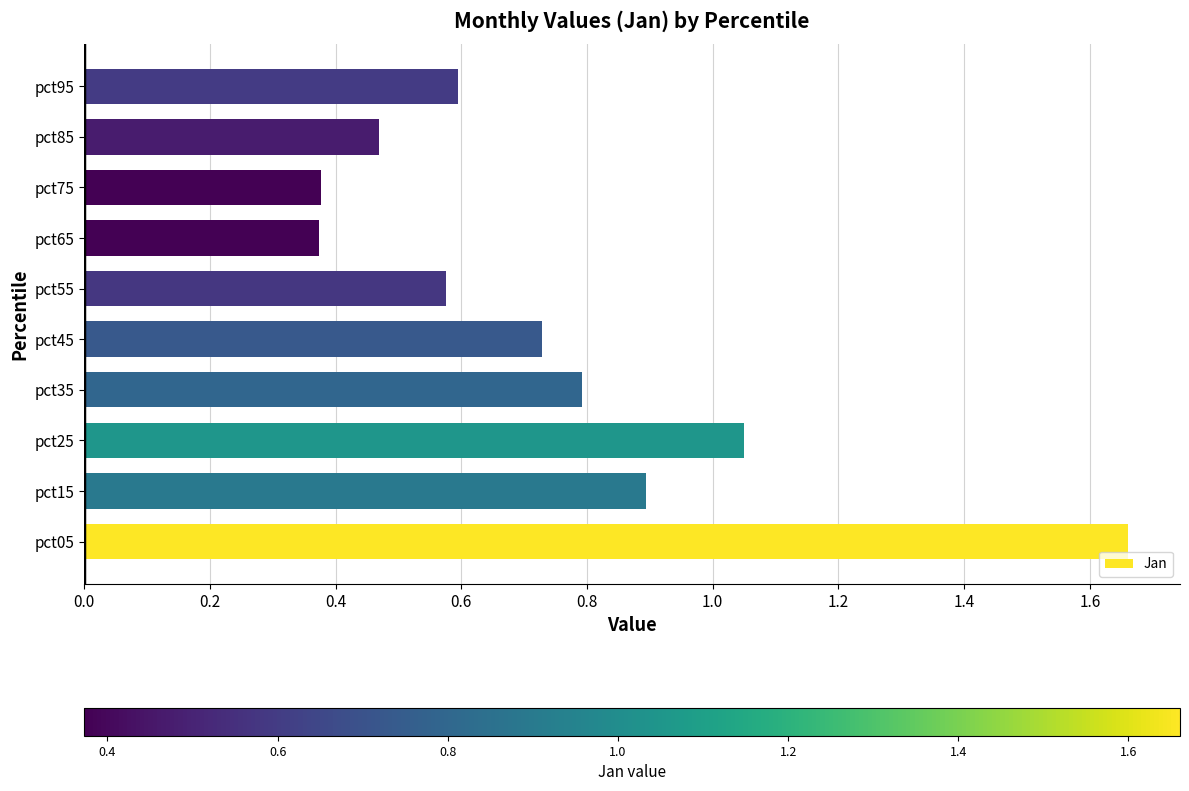

What is the difference between the values at pct15 and pct95?

0.3